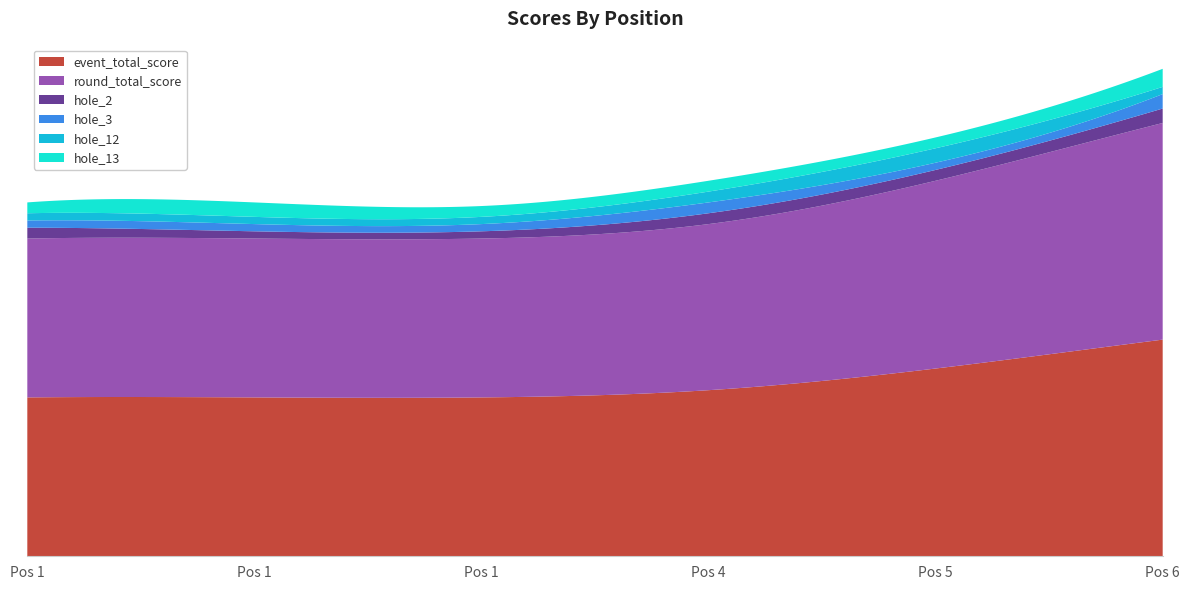

Reading right to left, extract all data points from this chart.

event_total_score: 60	52	46	44	44	44
round_total_score: 60	52	46	44	44	44
hole_2: 4	3	3	2	2	3
hole_3: 4	2	3	2	2	2
hole_12: 2	4	3	2	2	2
hole_13: 5	3	3	3	4	3